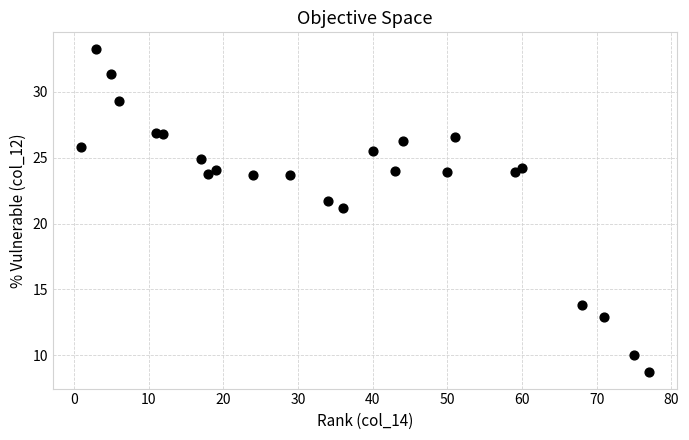

What is the range of X values (max minus min)?

76.0